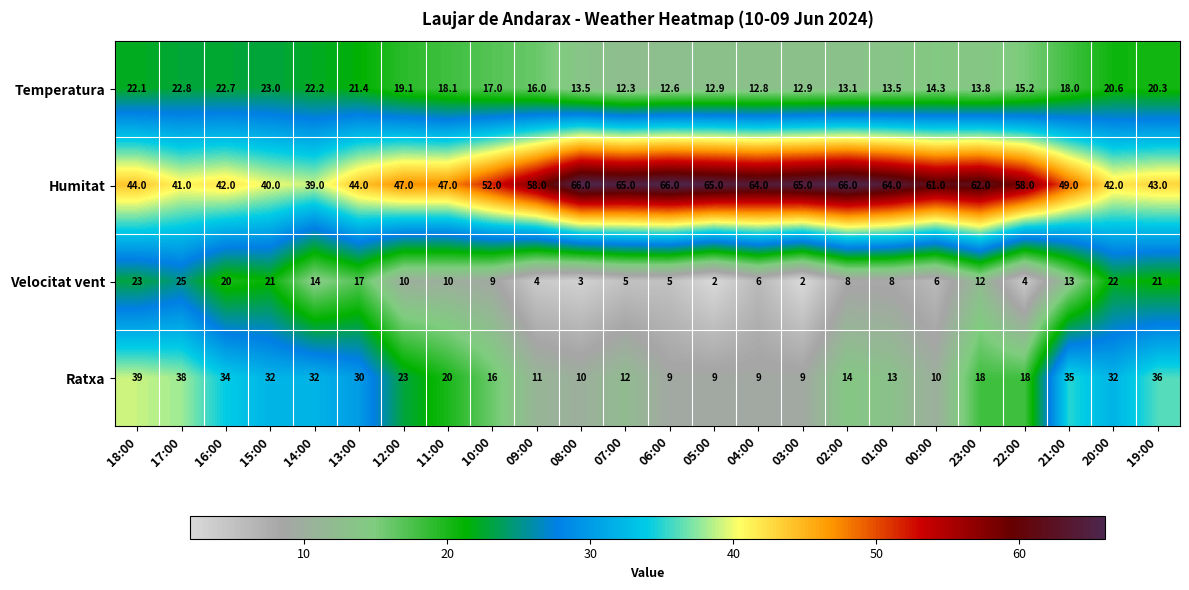

List the series in order of their peak value, lowest first.

Temperatura, Velocitat vent, Ratxa, Humitat